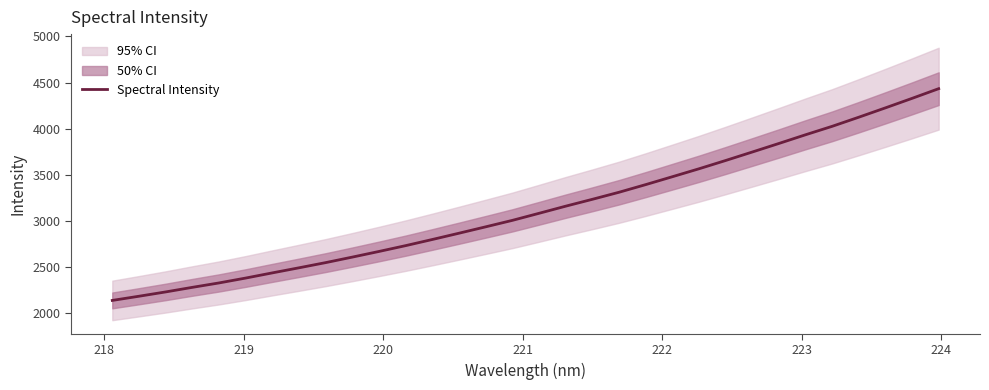

What is the lowest value of the Spectral Intensity series?

2140.6